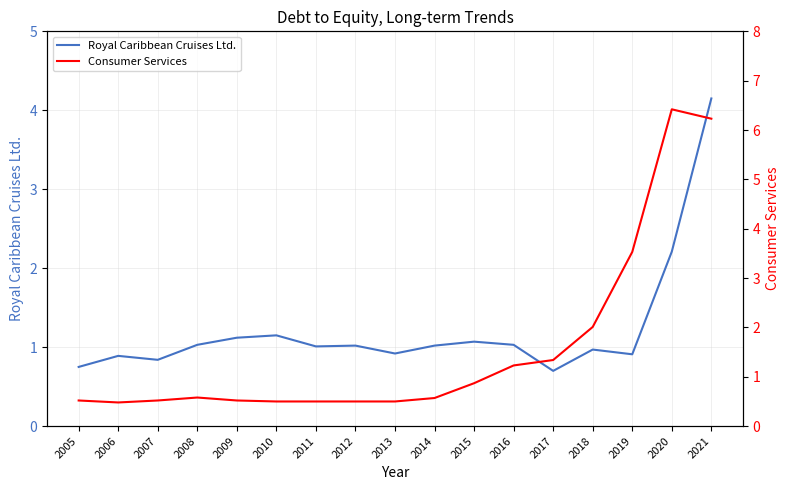

At which category does Royal Caribbean Cruises Ltd. reach its first local peak?

2006